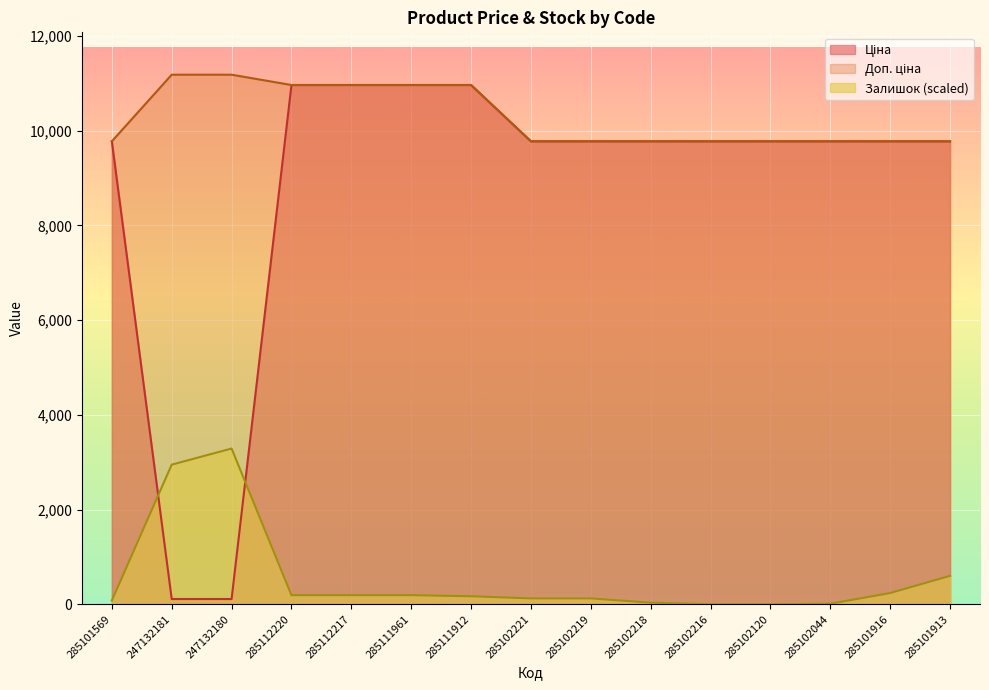

What is the value of the Доп. ціна point at the 15th from the left?

9775.5